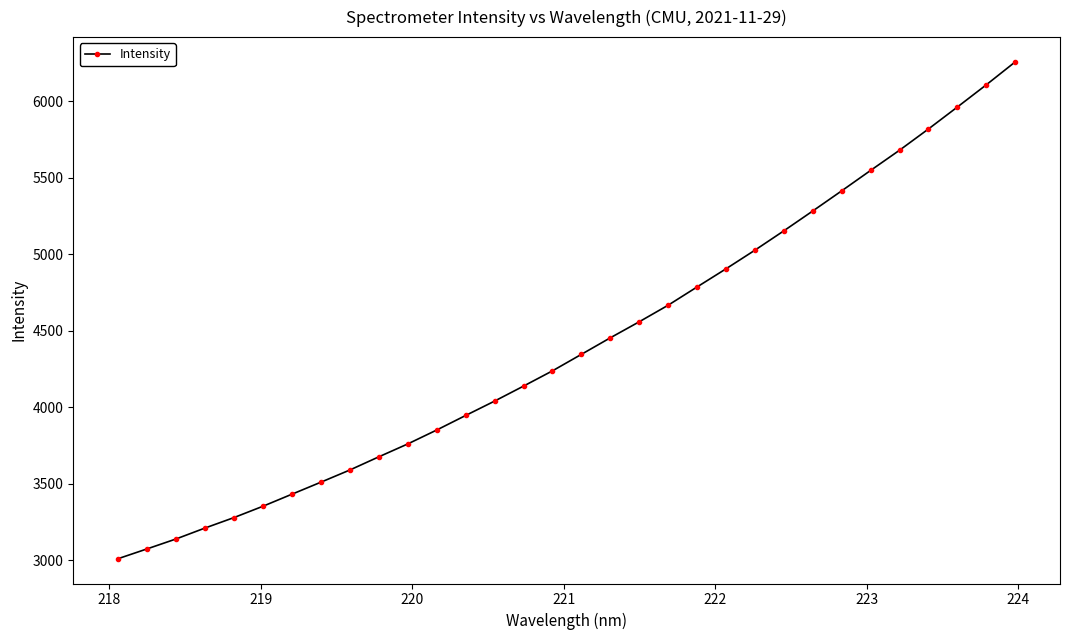

What is the value of the 20th point from the left?

4666.6